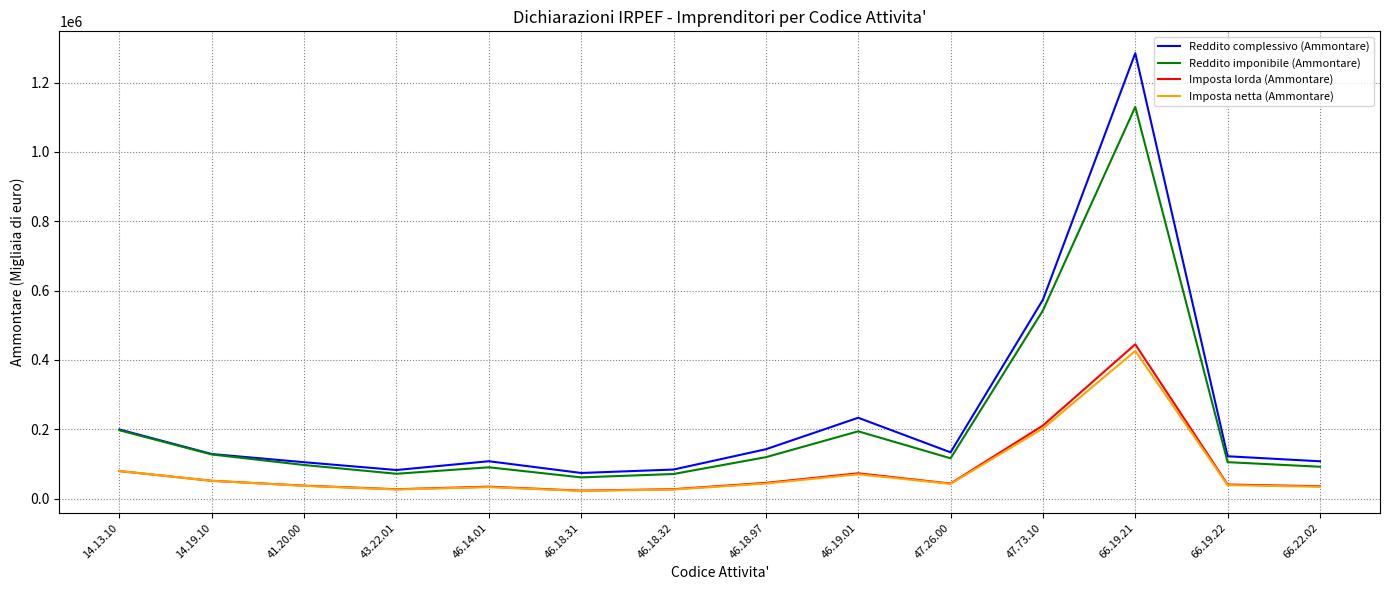

Which series has the largest total across all categories?

Reddito complessivo (Ammontare)